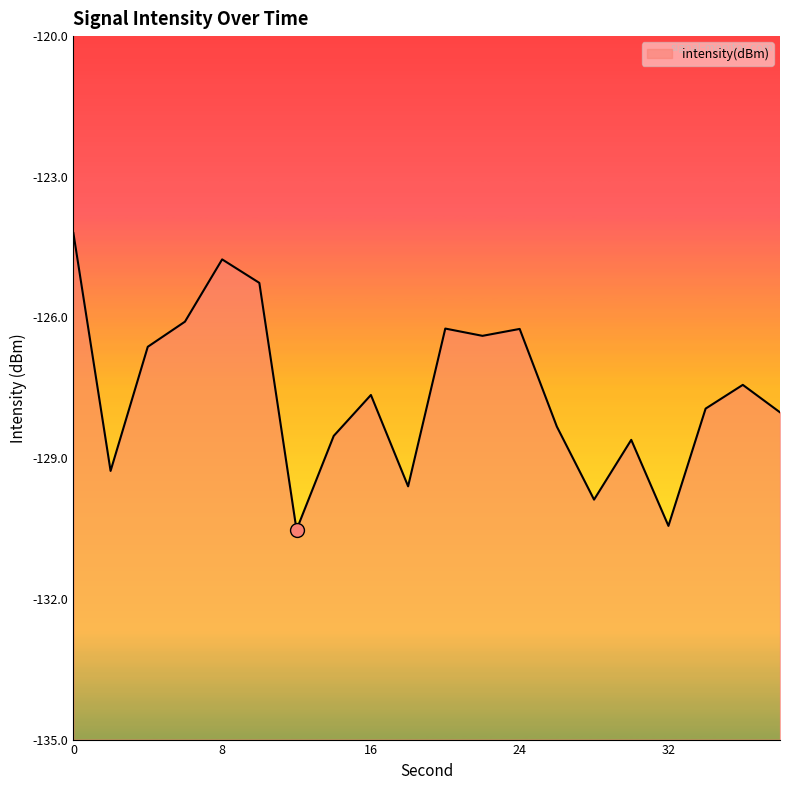

What is the difference between the values at 2 and 36?

1.8